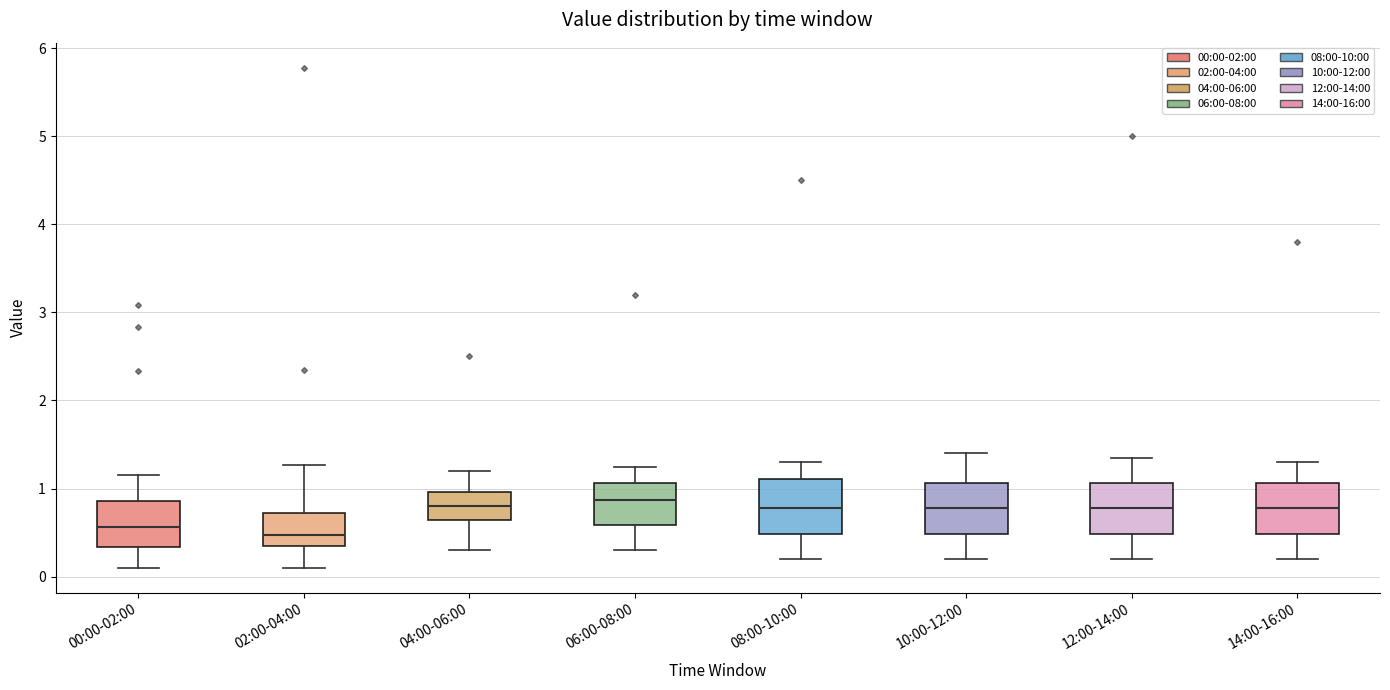

Reading left to right, transcribe this box plot: for each box, give where its median line is, the range the box spans, and where its two whiskers end, as read against the y-axis. The values are not printed on the chart, so give them approximately, as read against the axis.

00:00-02:00: median 0.6, box 0.3 to 0.9, whiskers 0.1 to 1.2
02:00-04:00: median 0.5, box 0.3 to 0.7, whiskers 0.1 to 1.3
04:00-06:00: median 0.8, box 0.6 to 1.0, whiskers 0.3 to 1.2
06:00-08:00: median 0.9, box 0.6 to 1.1, whiskers 0.3 to 1.3
08:00-10:00: median 0.8, box 0.5 to 1.1, whiskers 0.2 to 1.3
10:00-12:00: median 0.8, box 0.5 to 1.1, whiskers 0.2 to 1.4
12:00-14:00: median 0.8, box 0.5 to 1.1, whiskers 0.2 to 1.4
14:00-16:00: median 0.8, box 0.5 to 1.1, whiskers 0.2 to 1.3